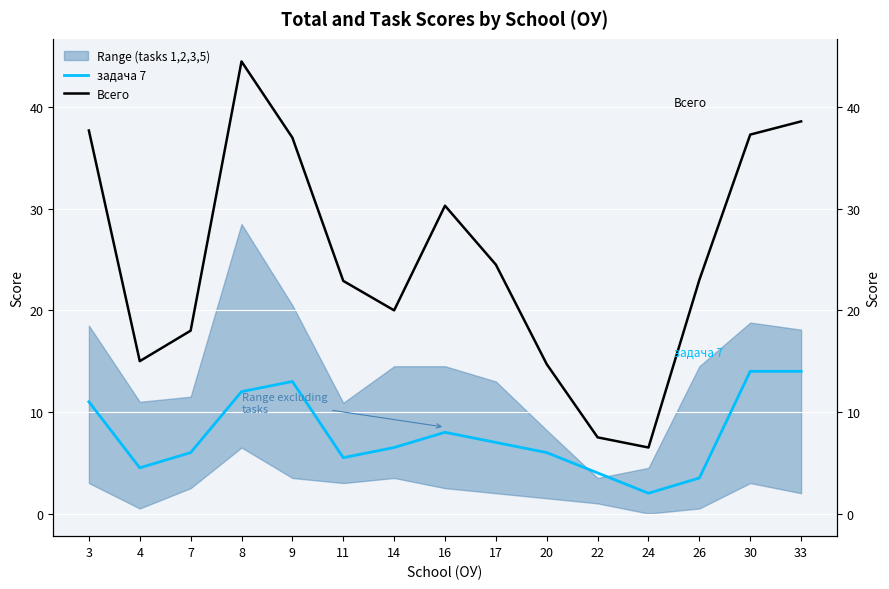

How many lines are shown in the chart?

2